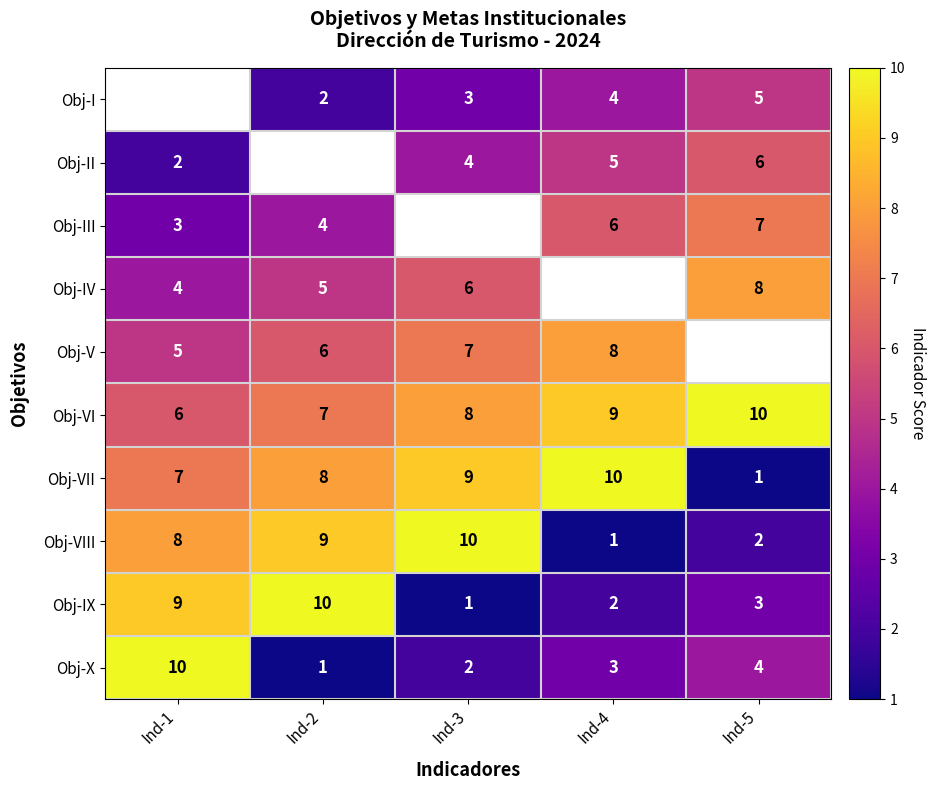

List the labels in order of Obj-VIII value, largest first.

Ind-3, Ind-2, Ind-1, Ind-5, Ind-4